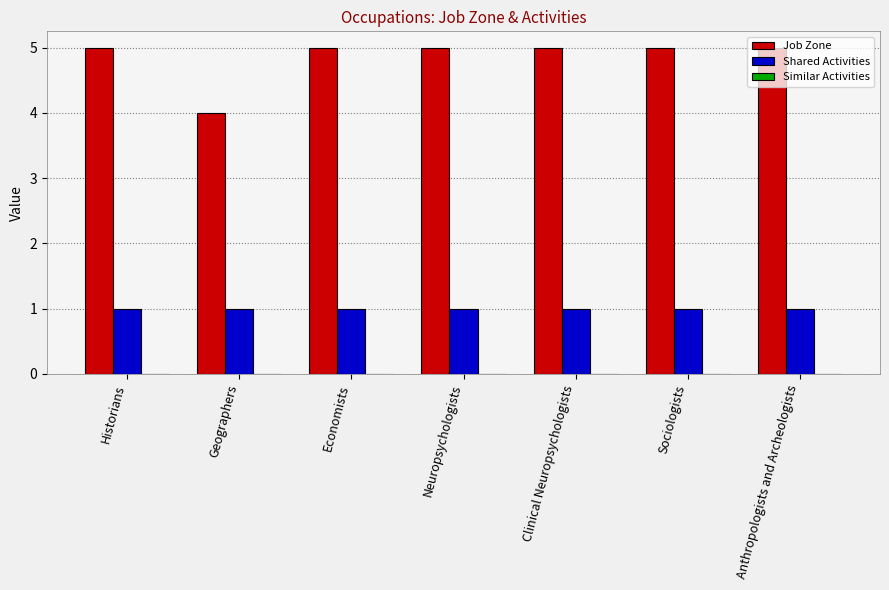

At which label does Job Zone reach its minimum?

Geographers